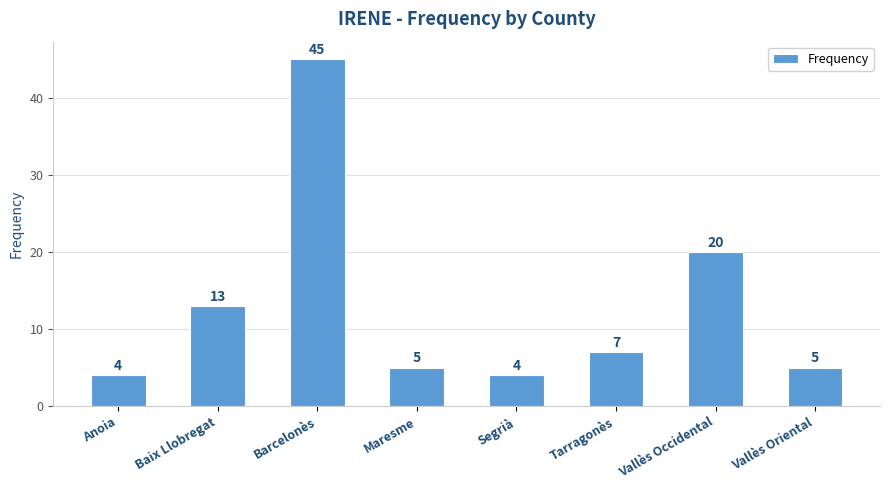

What is the smallest value displayed?

4